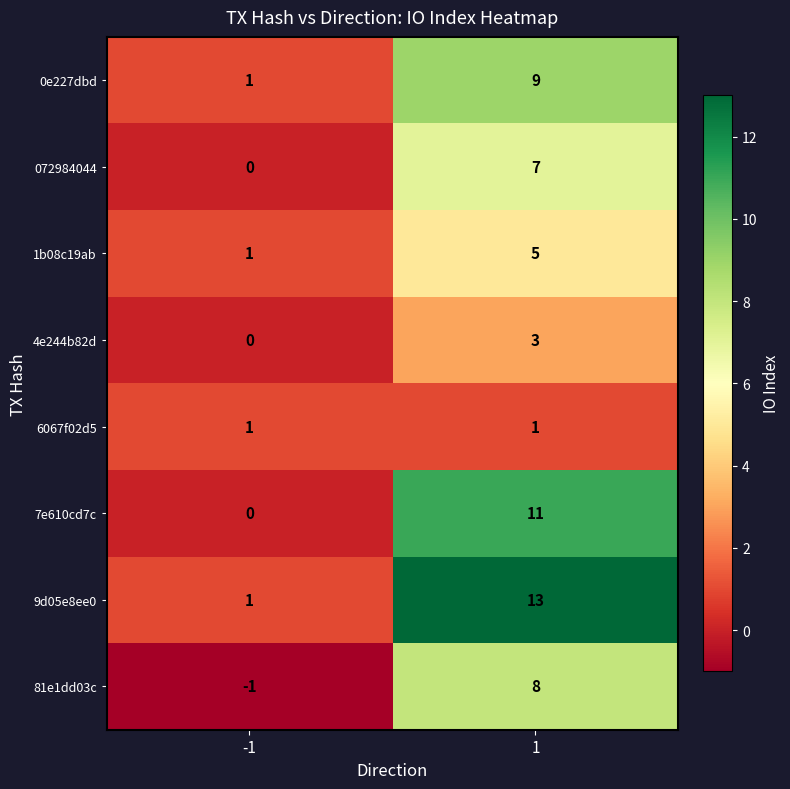

Count the number of data series in this chart.

8